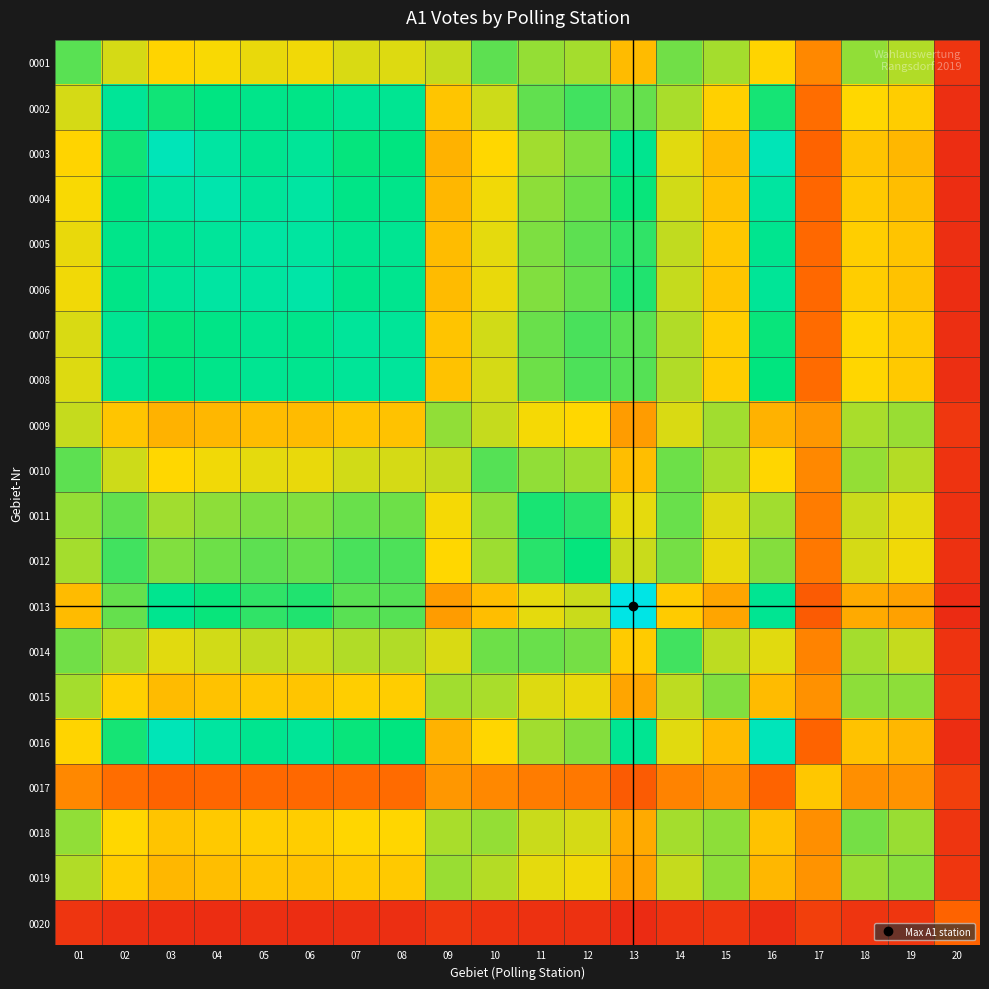

Between 13 and 09, which is larger?

09